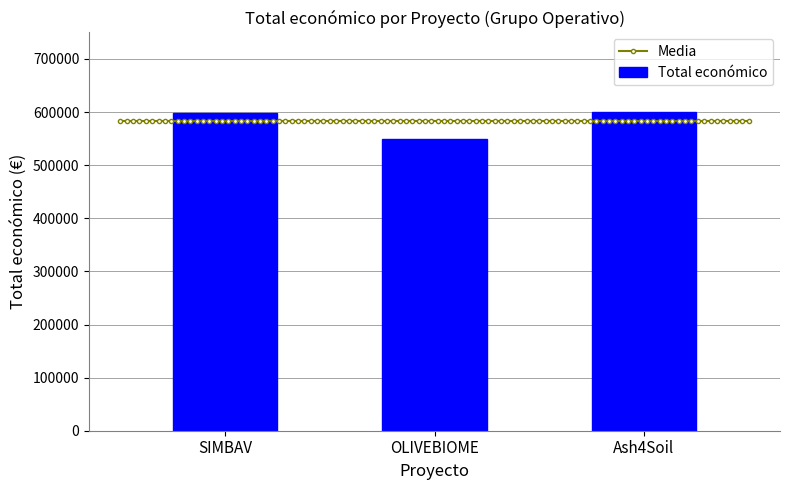

What position from the left is SIMBAV?

1